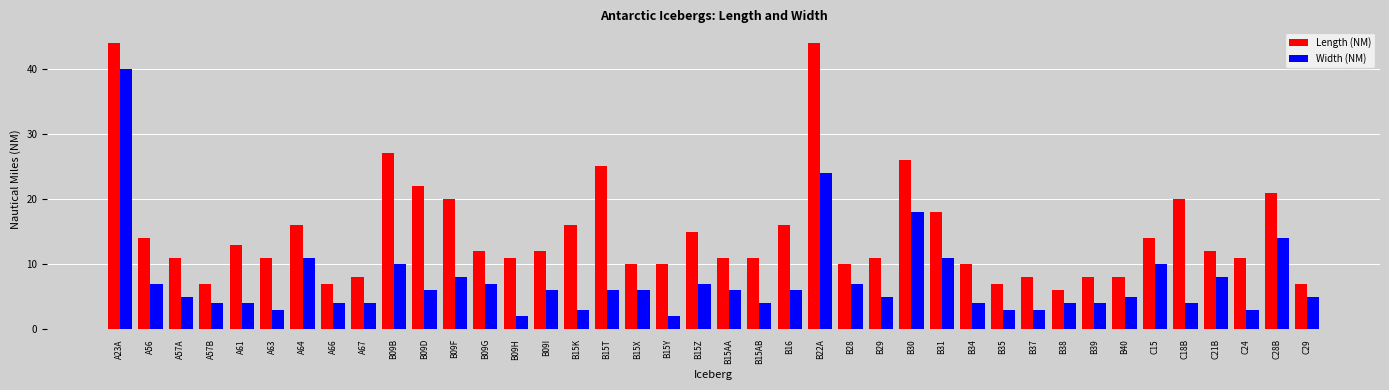

What is the difference between the Width (NM) values at B09G and B09F?

1